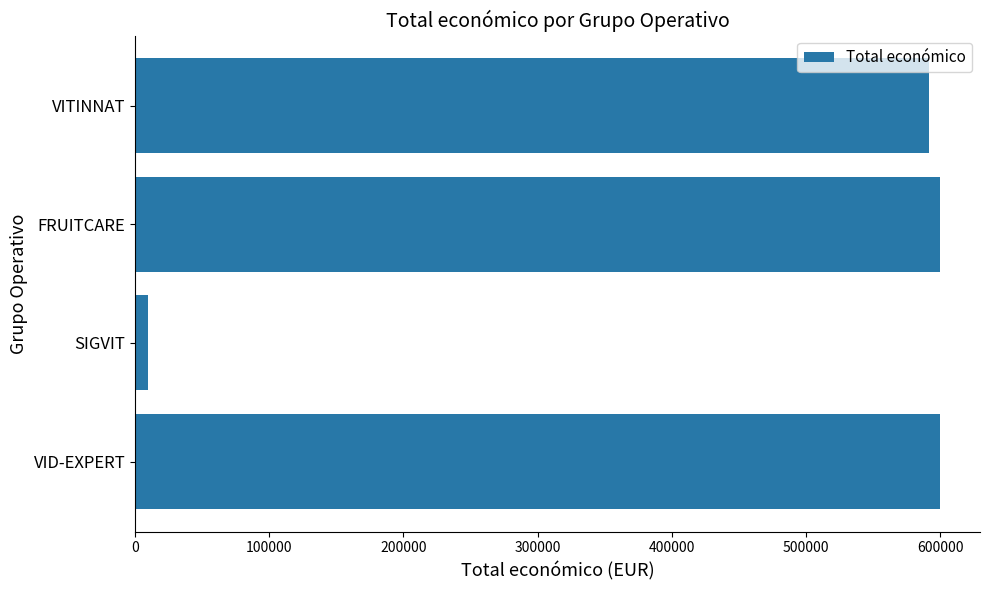

What is the maximum value shown in the chart?

599636